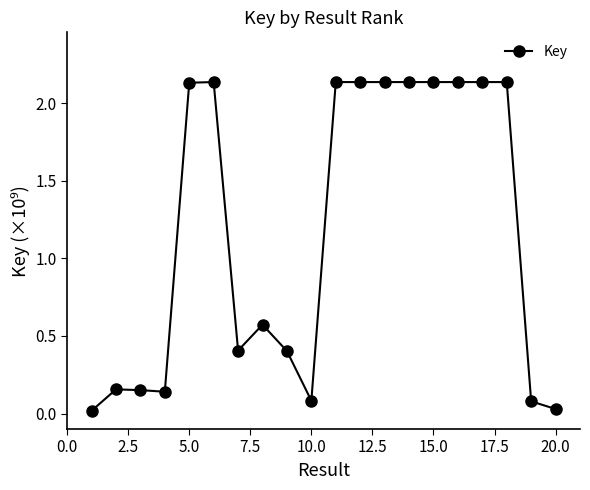

What is the sum of all values?

23.4